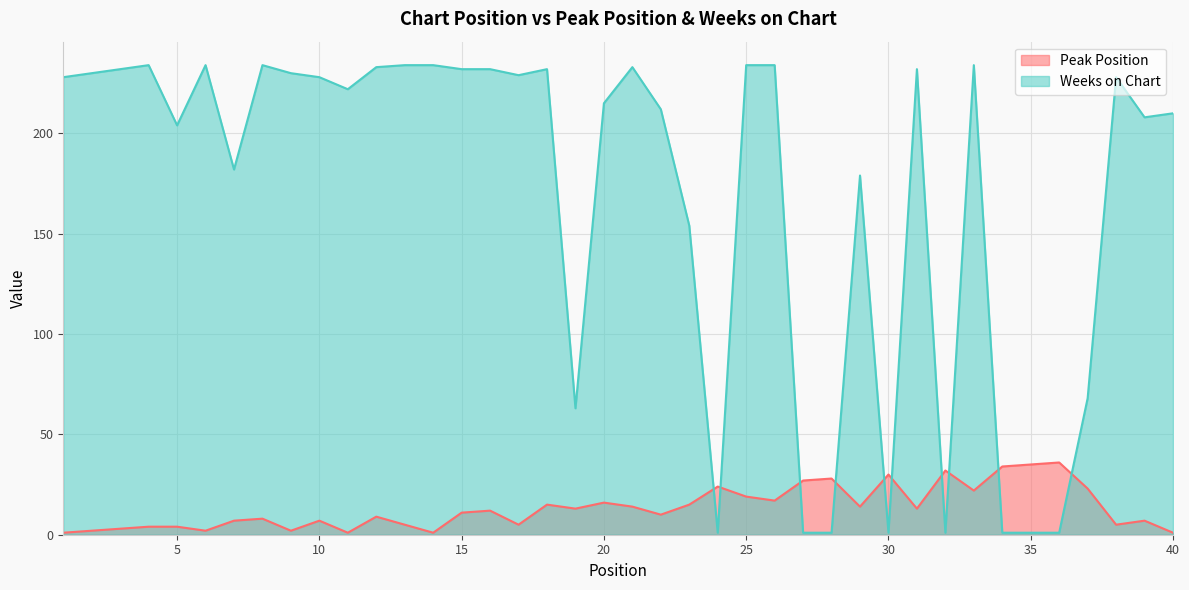

How many intersections are there between Weeks on Chart and Peak Position?

10